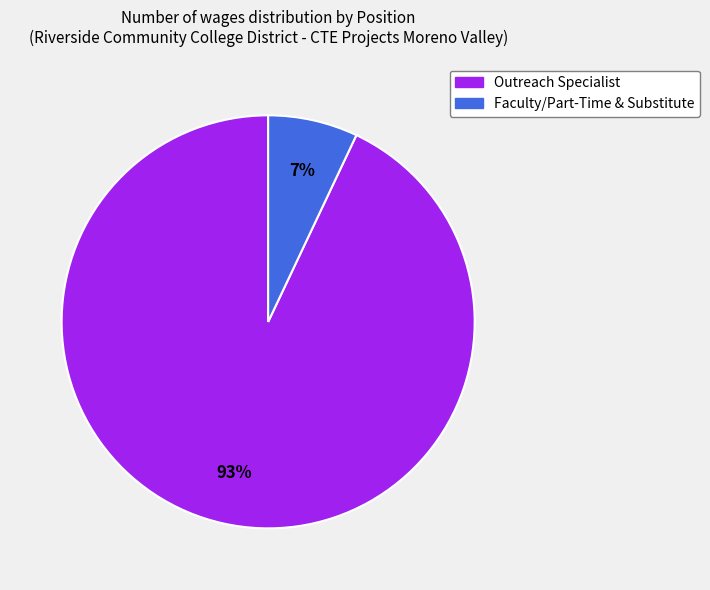

To the nearest percent, what percentage of the pie is Faculty/Part-Time & Substitute?

7%